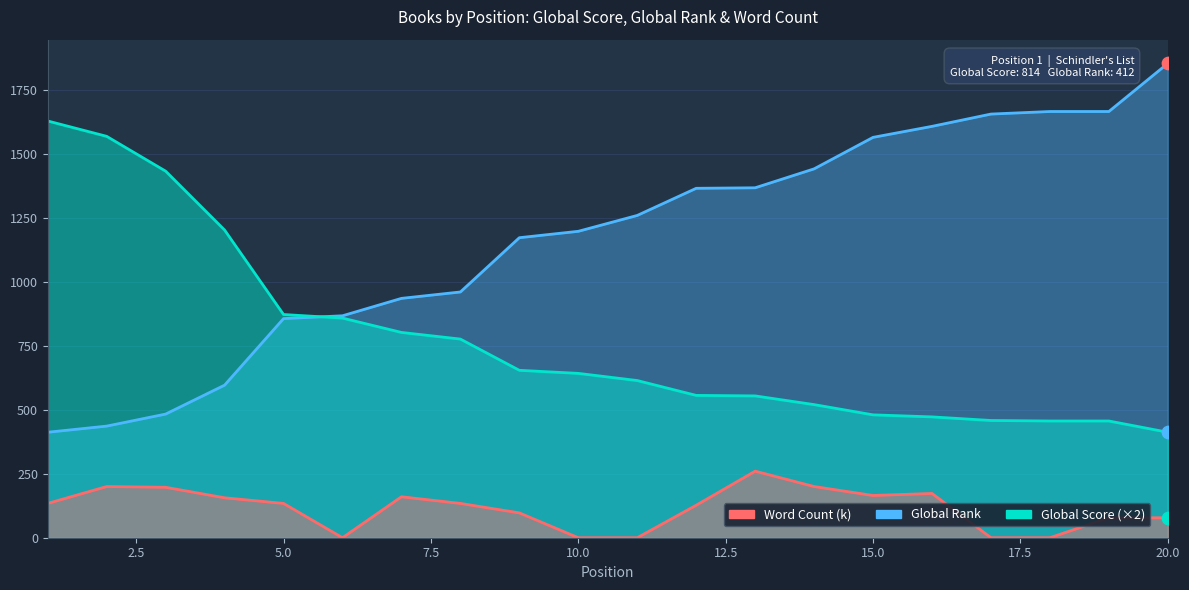

Which series has the largest total across all categories?

Global Rank